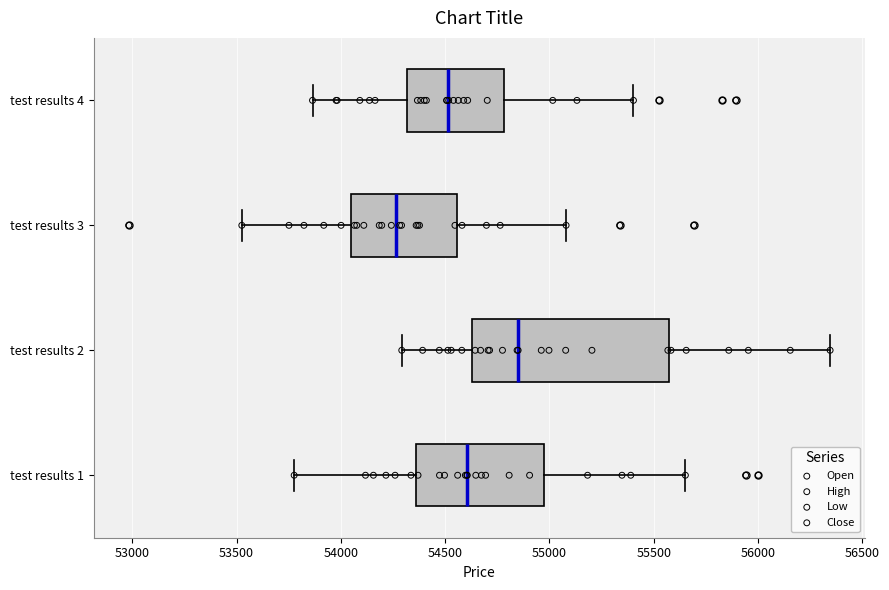

Which box's median line is the furthest to the right?

test results 2